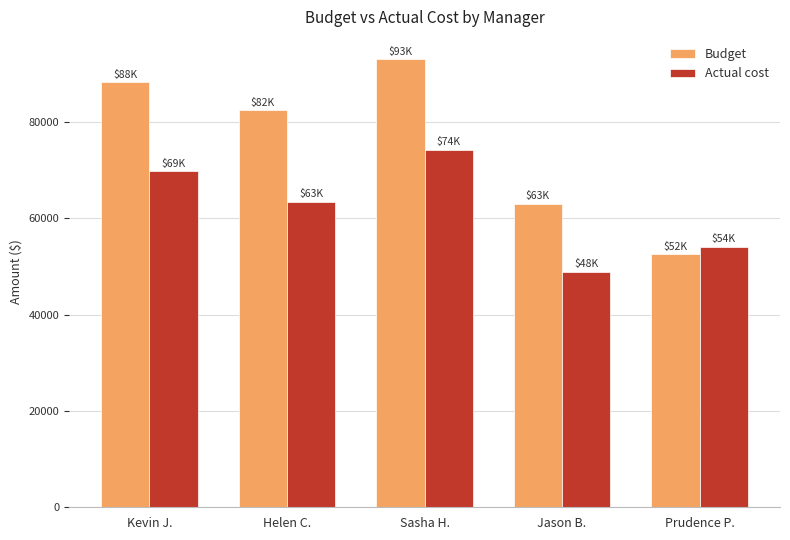

What is the difference between the maximum and minimum values in the Actual cost series?

25300